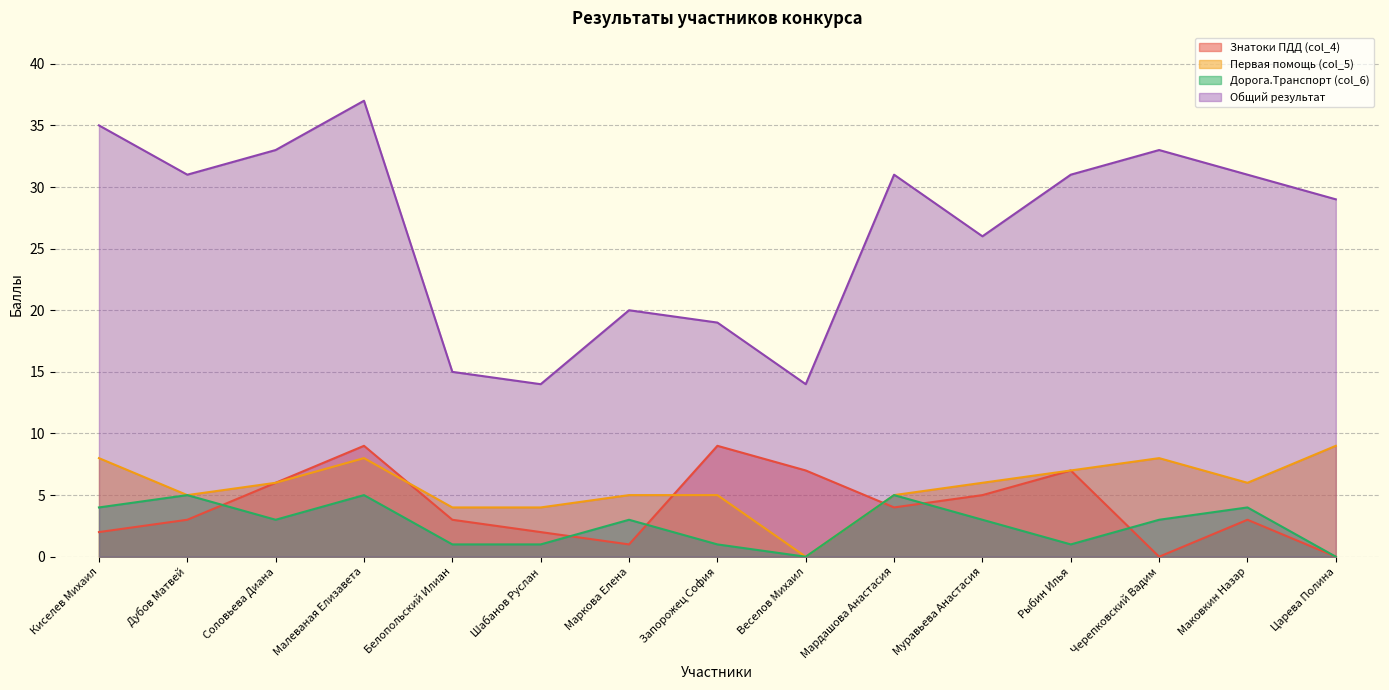

The value of Дорога.Транспорт (col_6) at Мардашова Анастасия is 5. True or false?

True